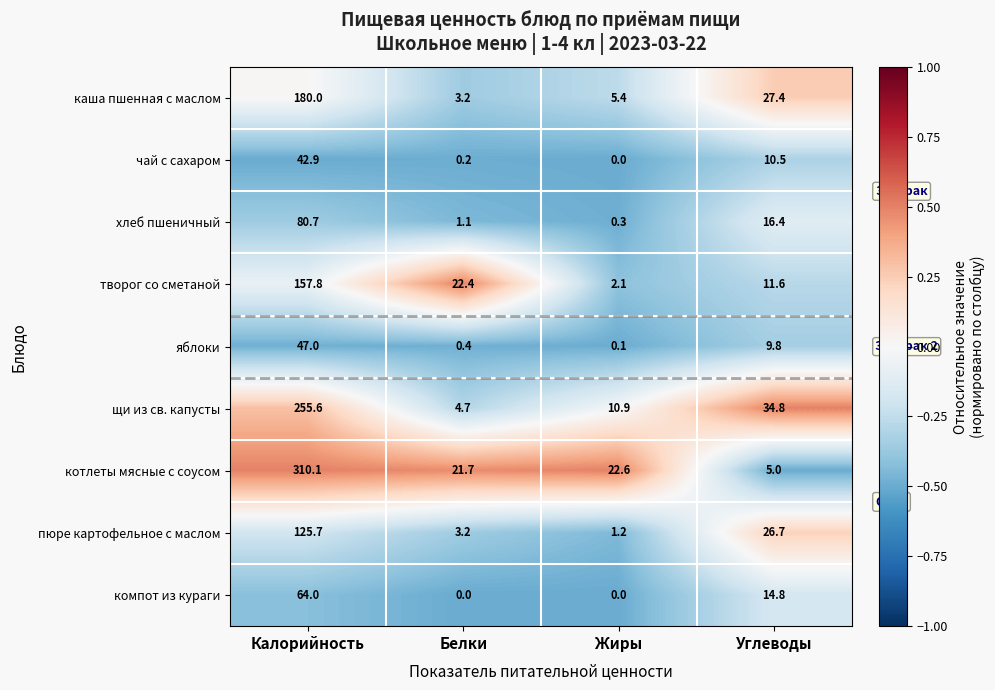

What is the total value across all series at Углеводы?

157.0